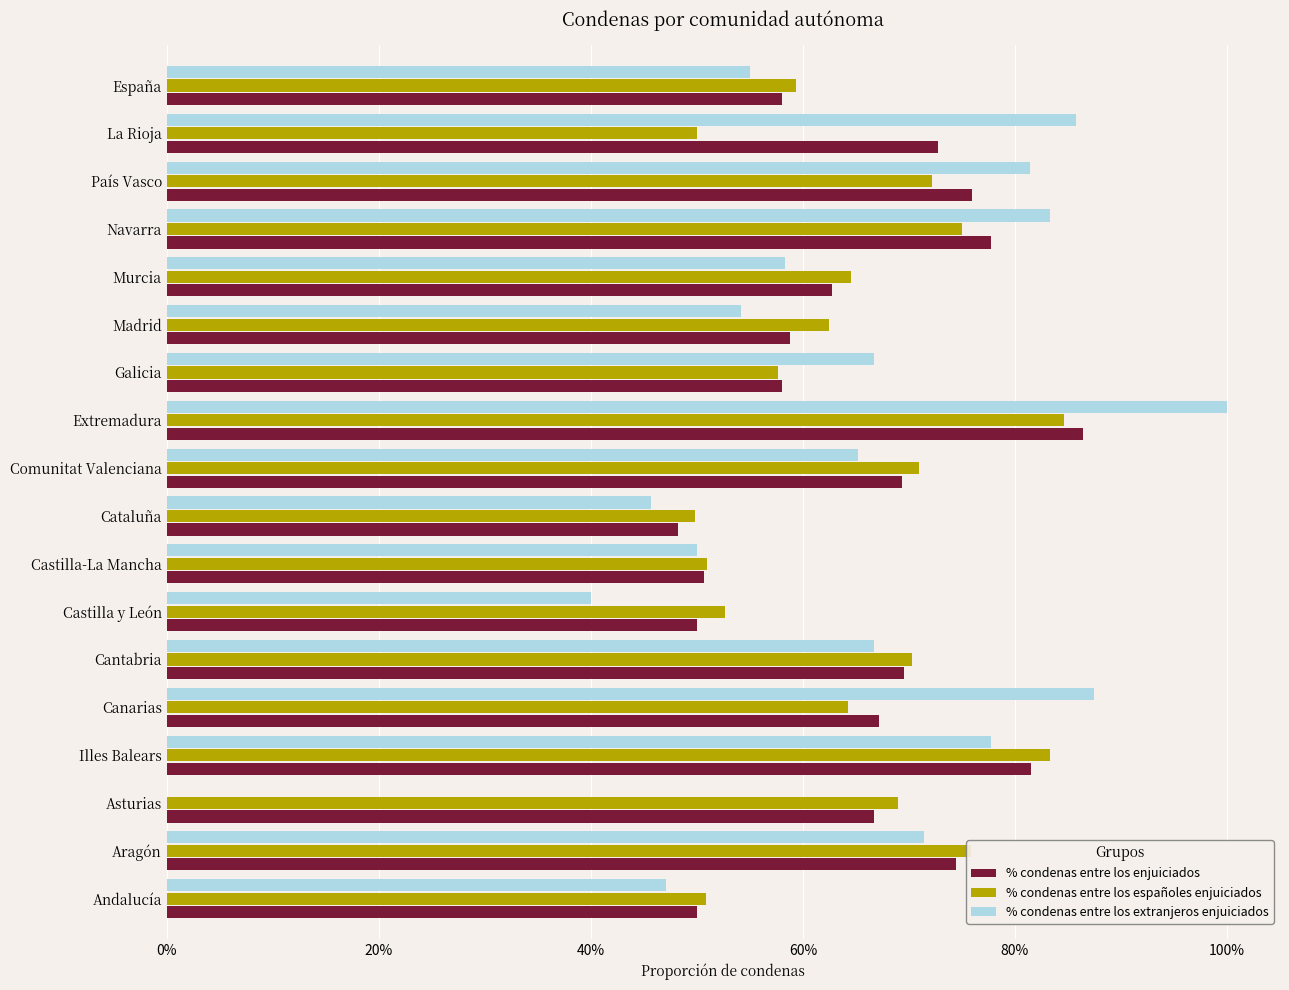

What are all the series names shown in the legend?

% condenas entre los enjuiciados, % condenas entre los españoles enjuiciados, % condenas entre los extranjeros enjuiciados